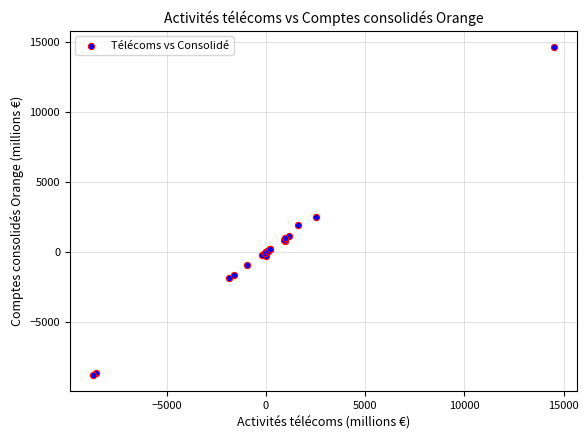

What Y value in the scatter plot is closest to 2921?

2522.7